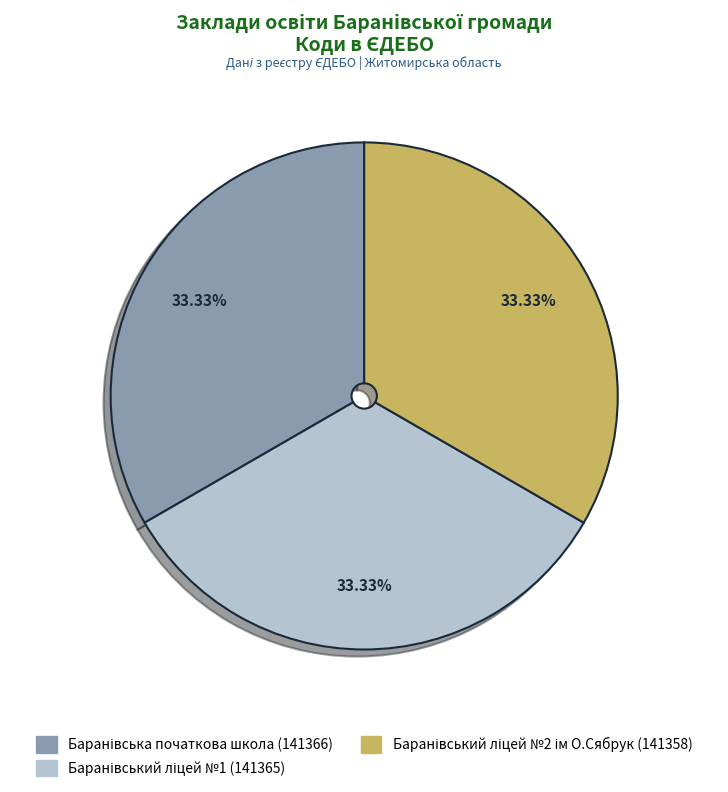

Does any single category account for the majority?

No